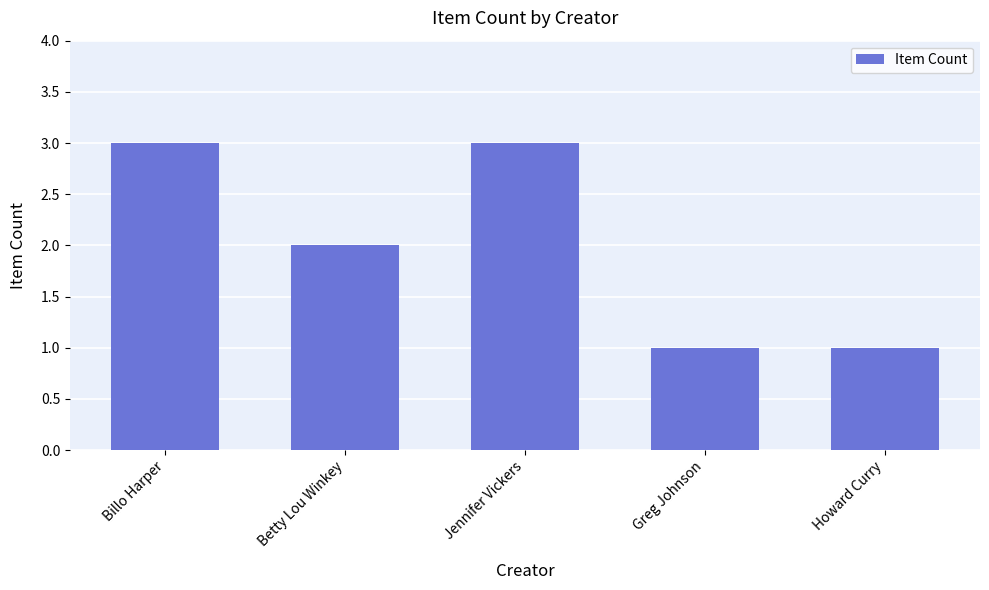

Reading left to right, extract all data points from this chart.

3	2	3	1	1